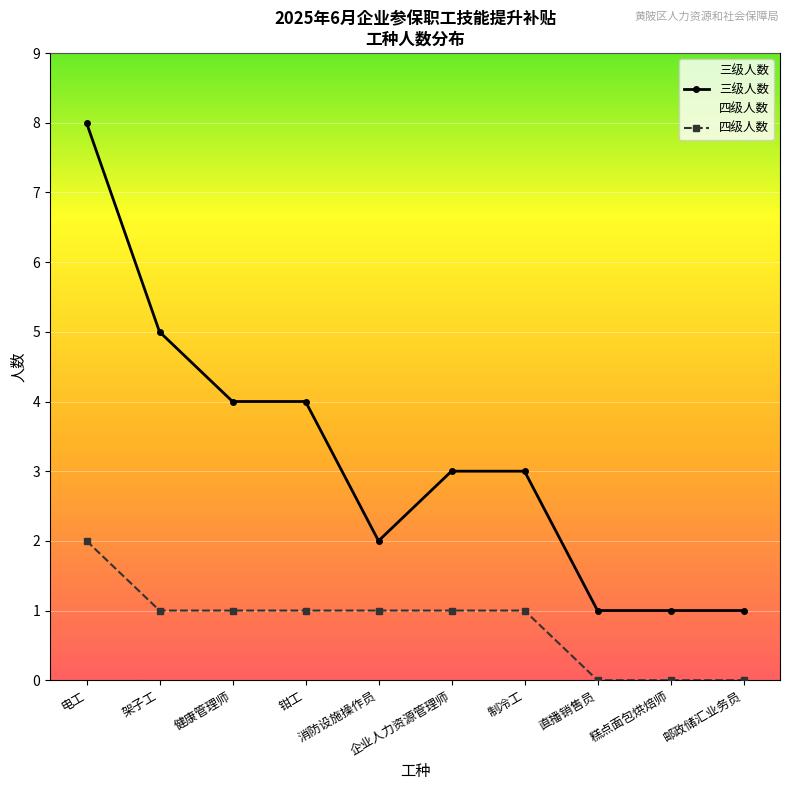

Which category has the lowest value across all series?

直播销售员